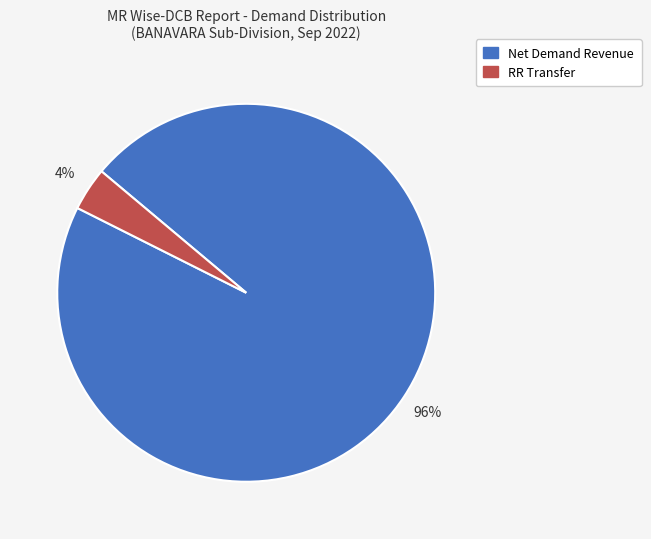

To the nearest percent, what is the combined percentage of RR Transfer and Net Demand Revenue?

100%